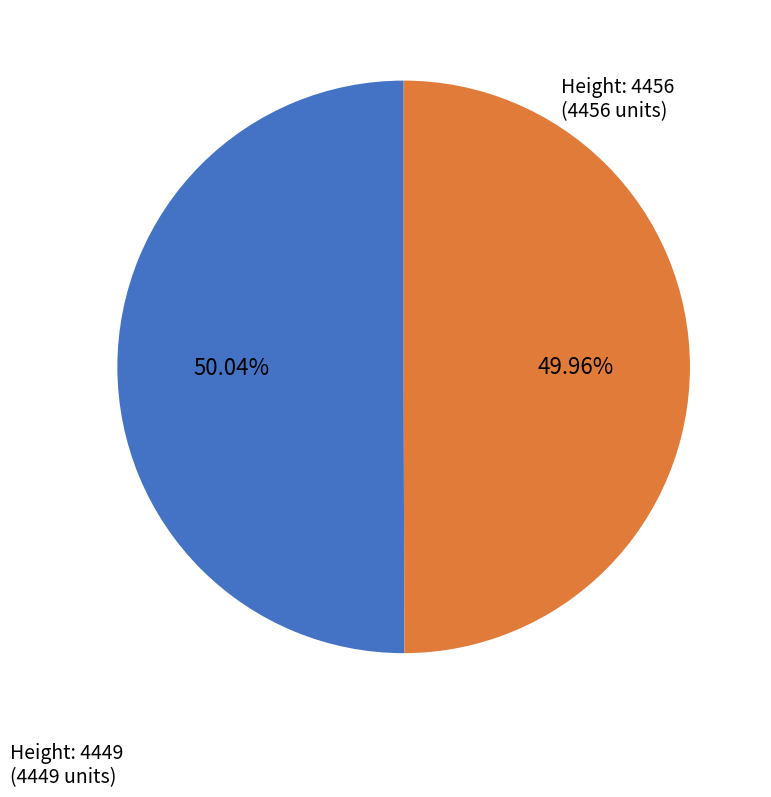

To the nearest percent, what is the average slice percentage?

50%